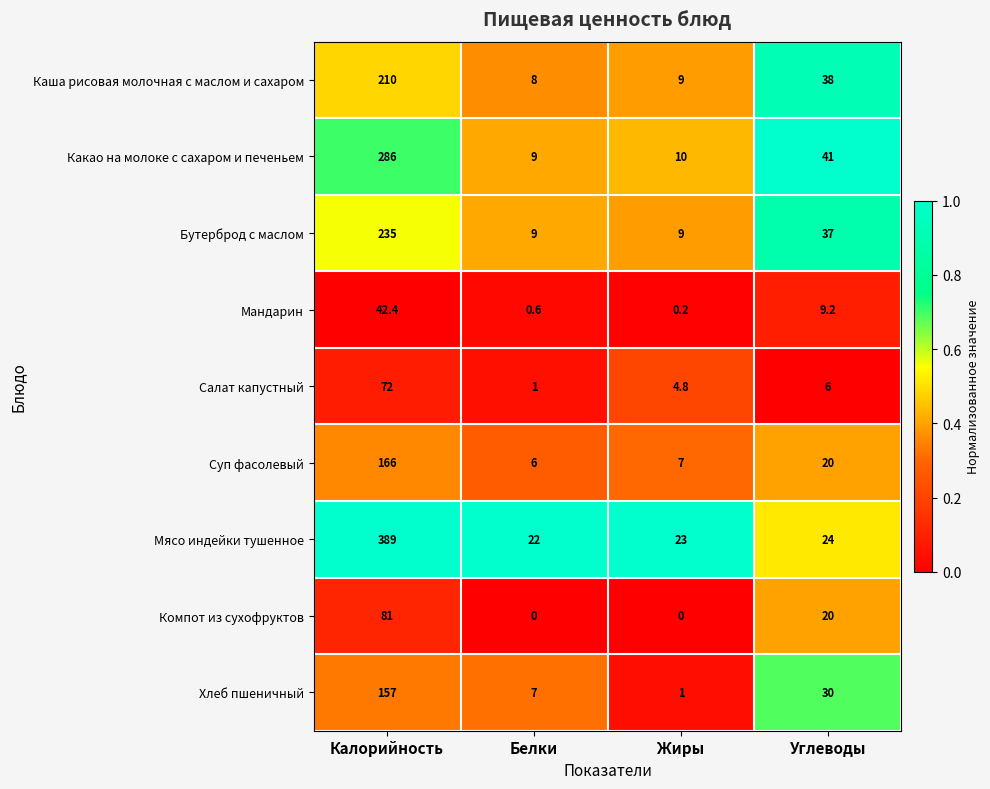

What is the difference between the maximum and minimum values in the Салат капустный series?

71.0